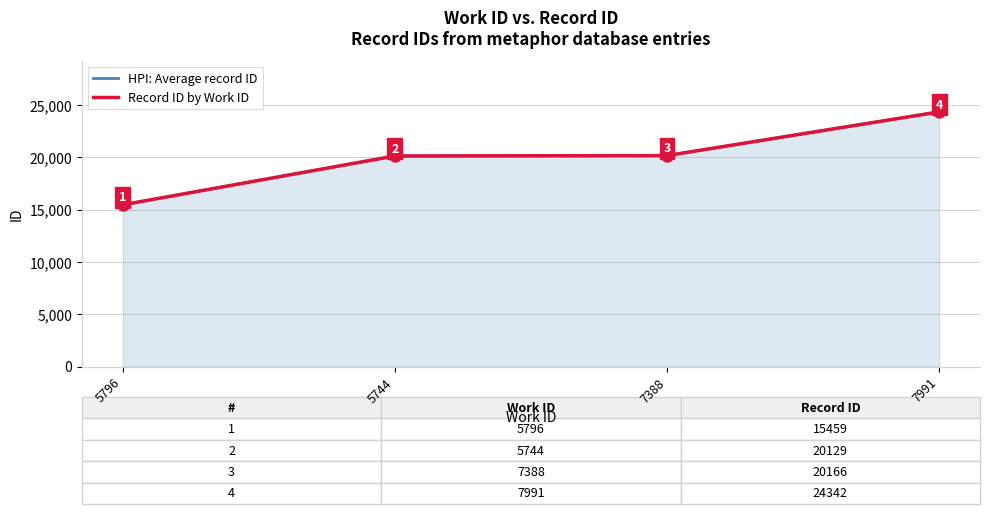

At which category is the sum across all series the highest?

7991